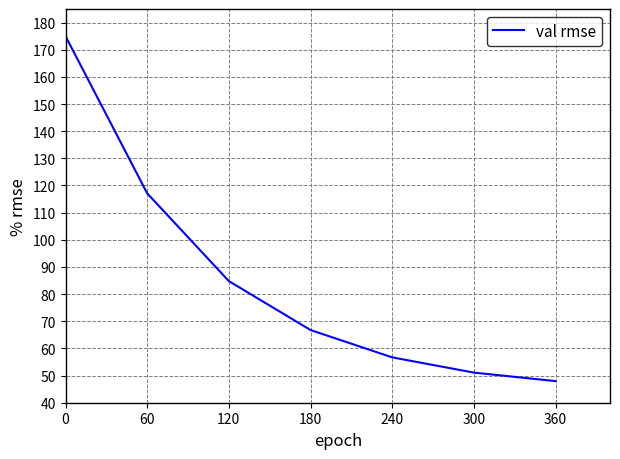

The chart shows a value of 81.5 at 300. True or false?

False